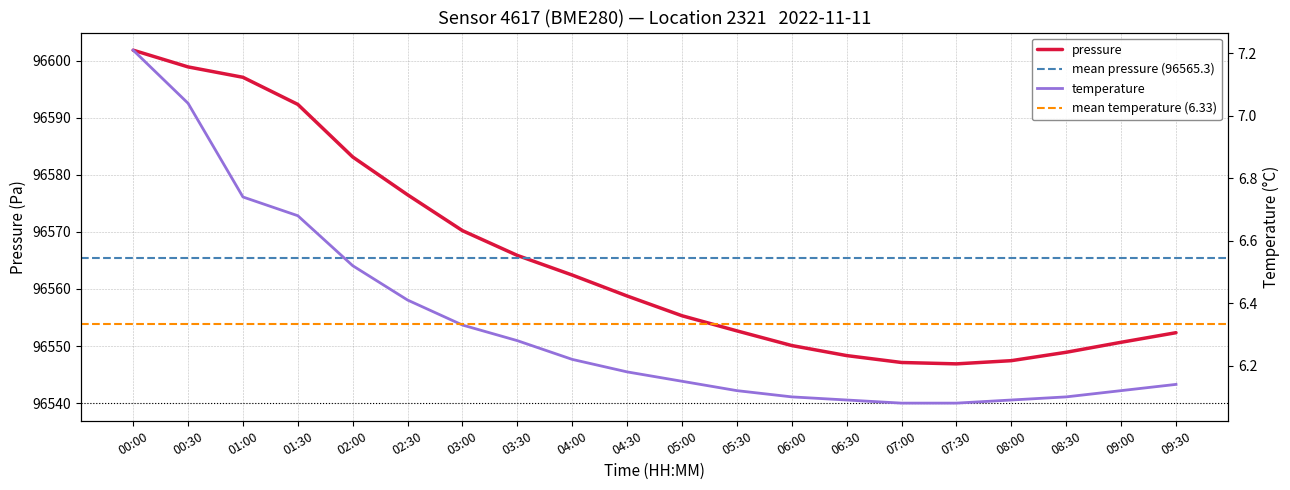

Between 02:30 and 08:00, which series saw the biggest shift?

pressure